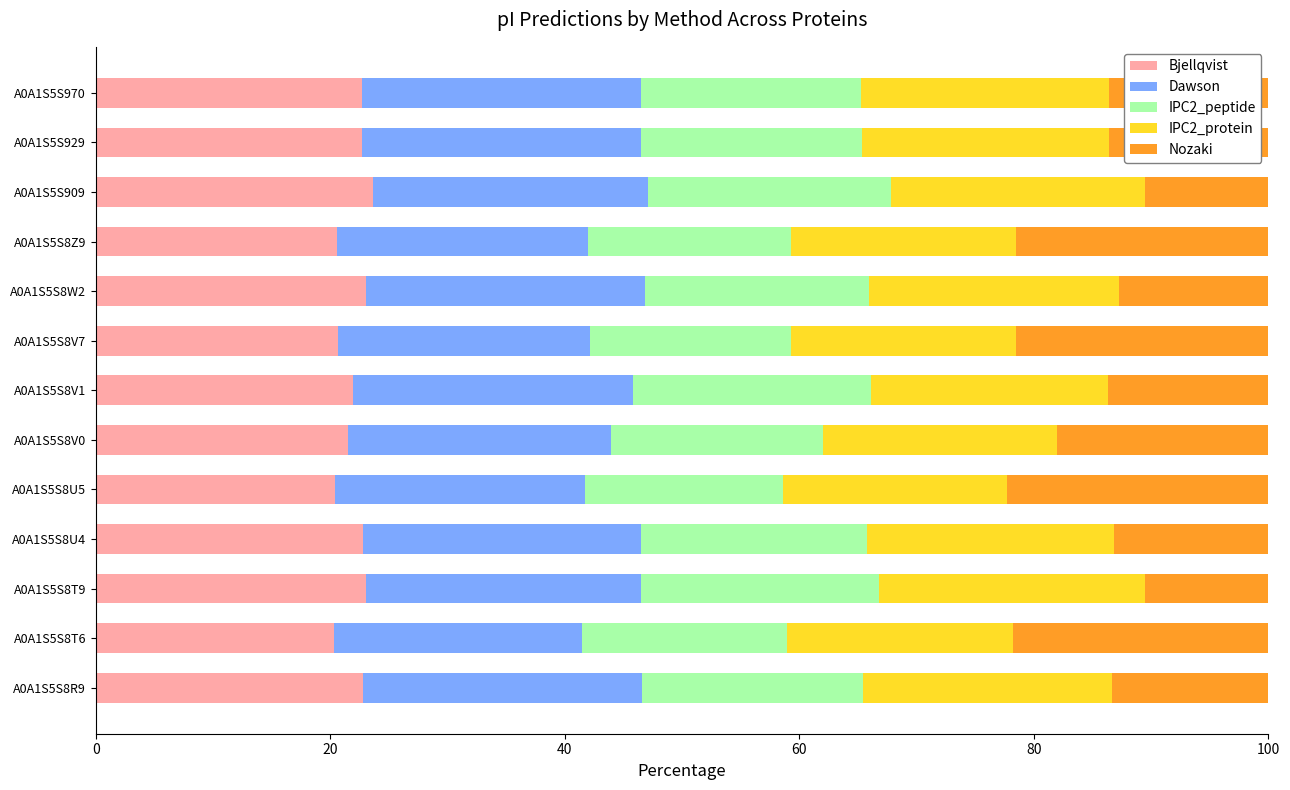

What is the highest value of the Bjellqvist series?

23.6